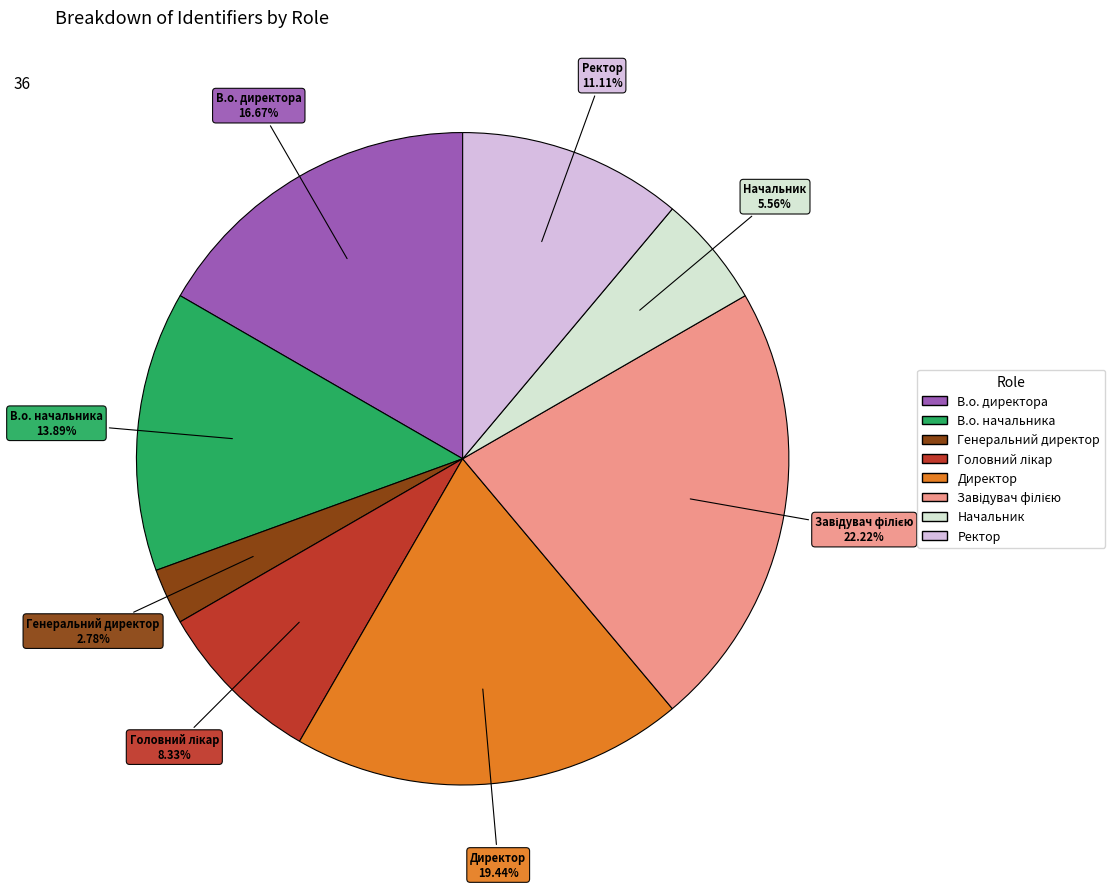

Do Генеральний директор and Начальник together represent more than half of the pie?

No